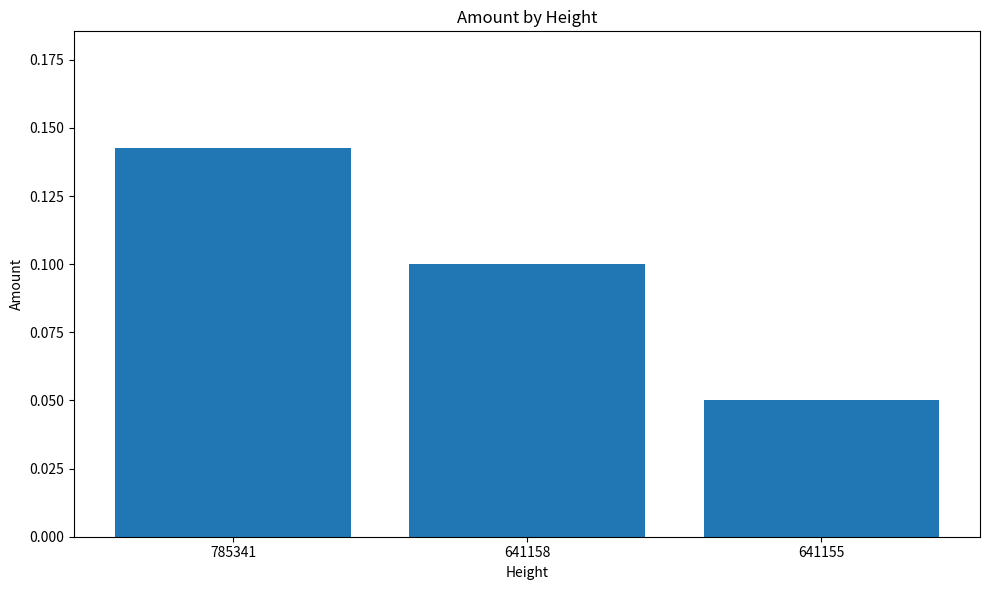

Which has a higher value, 641155 or 785341?

785341